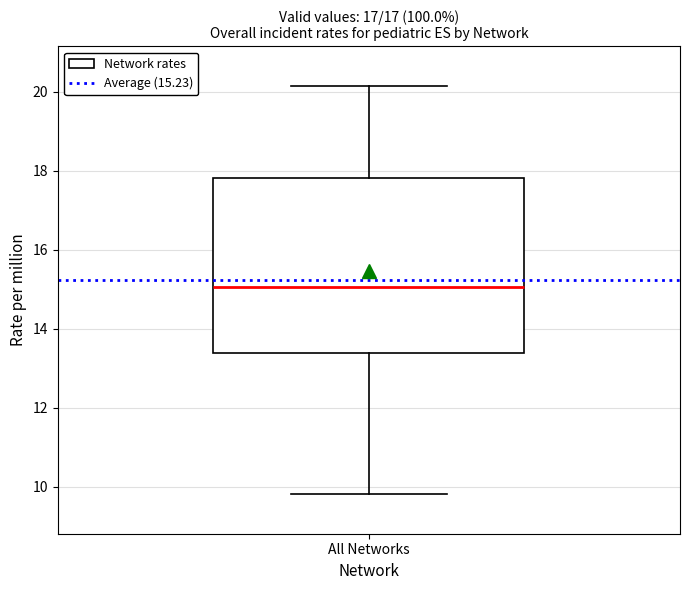

Transcribe this box plot: give where the median line is, the range the box spans, and where the two whiskers end, as read against the y-axis. The values are not printed on the chart, so give them approximately, as read against the axis.

median 15.0, box 13.4 to 17.8, whiskers 9.8 to 20.2